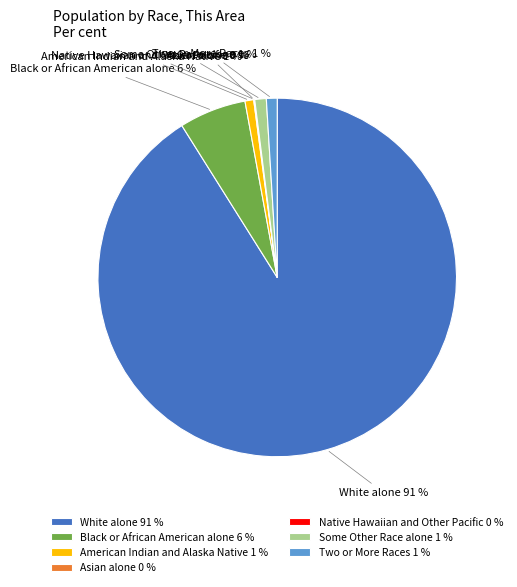

Does any single category account for the majority?

Yes